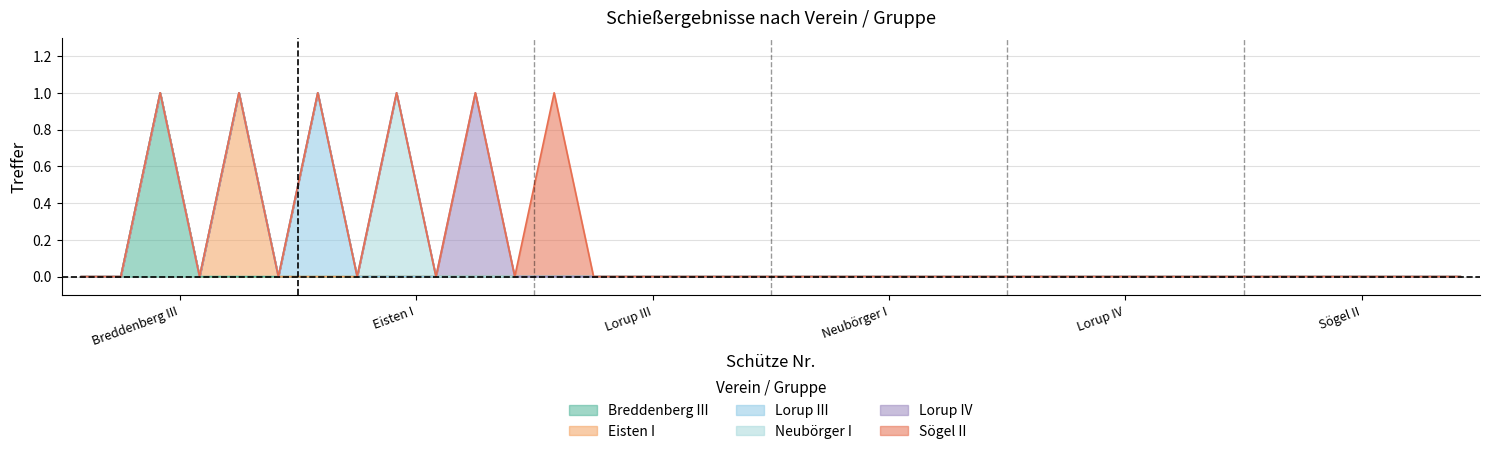

Reading left to right, extract all data points from this chart.

Breddenberg III: 1=0	2=0	3=1	4=0	5=0	6=0	7=0	8=0	9=0	10=0	11=0	12=0	13=0	14=0	15=0	16=0	17=0	18=0	19=0	20=0	21=0	22=0	23=0	24=0	25=0	26=0	27=0	28=0	29=0	30=0	31=0	32=0	33=0	34=0	35=0	36=0
Eisten I: 1=0	2=0	3=0	4=0	5=1	6=0	7=0	8=0	9=0	10=0	11=0	12=0	13=0	14=0	15=0	16=0	17=0	18=0	19=0	20=0	21=0	22=0	23=0	24=0	25=0	26=0	27=0	28=0	29=0	30=0	31=0	32=0	33=0	34=0	35=0	36=0
Lorup III: 1=0	2=0	3=0	4=0	5=0	6=0	7=1	8=0	9=0	10=0	11=0	12=0	13=0	14=0	15=0	16=0	17=0	18=0	19=0	20=0	21=0	22=0	23=0	24=0	25=0	26=0	27=0	28=0	29=0	30=0	31=0	32=0	33=0	34=0	35=0	36=0
Neubörger I: 1=0	2=0	3=0	4=0	5=0	6=0	7=0	8=0	9=1	10=0	11=0	12=0	13=0	14=0	15=0	16=0	17=0	18=0	19=0	20=0	21=0	22=0	23=0	24=0	25=0	26=0	27=0	28=0	29=0	30=0	31=0	32=0	33=0	34=0	35=0	36=0
Lorup IV: 1=0	2=0	3=0	4=0	5=0	6=0	7=0	8=0	9=0	10=0	11=1	12=0	13=0	14=0	15=0	16=0	17=0	18=0	19=0	20=0	21=0	22=0	23=0	24=0	25=0	26=0	27=0	28=0	29=0	30=0	31=0	32=0	33=0	34=0	35=0	36=0
Sögel II: 1=0	2=0	3=0	4=0	5=0	6=0	7=0	8=0	9=0	10=0	11=0	12=0	13=1	14=0	15=0	16=0	17=0	18=0	19=0	20=0	21=0	22=0	23=0	24=0	25=0	26=0	27=0	28=0	29=0	30=0	31=0	32=0	33=0	34=0	35=0	36=0